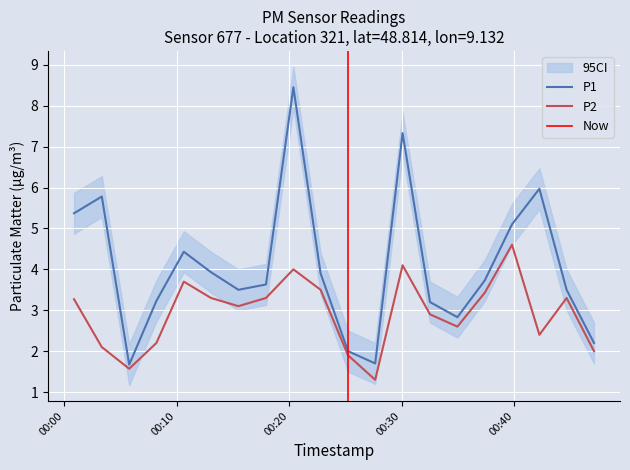

Which series has the largest range (max minus min)?

P1